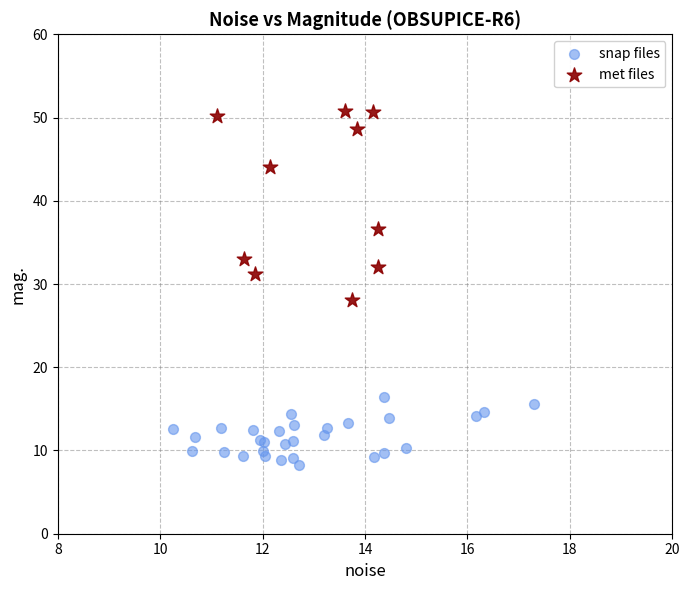

Which series contains the highest Y value?

met files